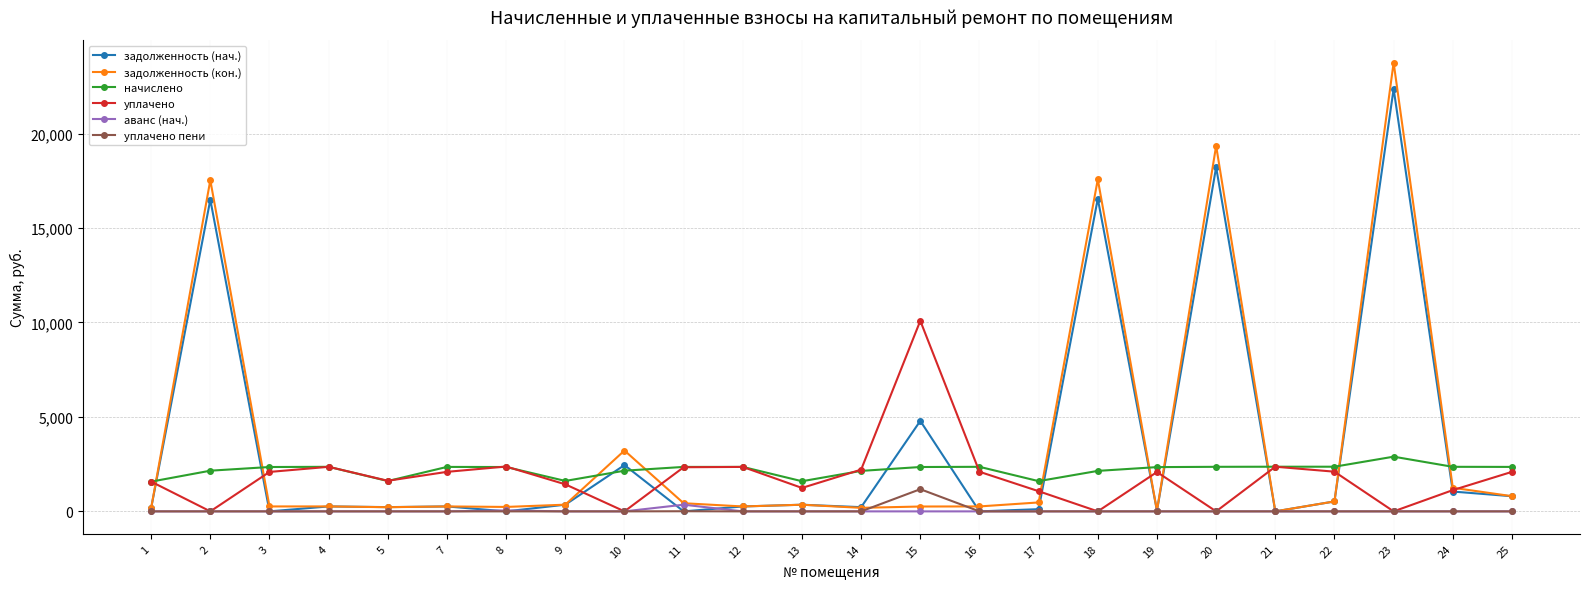

What is the maximum value shown in the chart?

23754.9